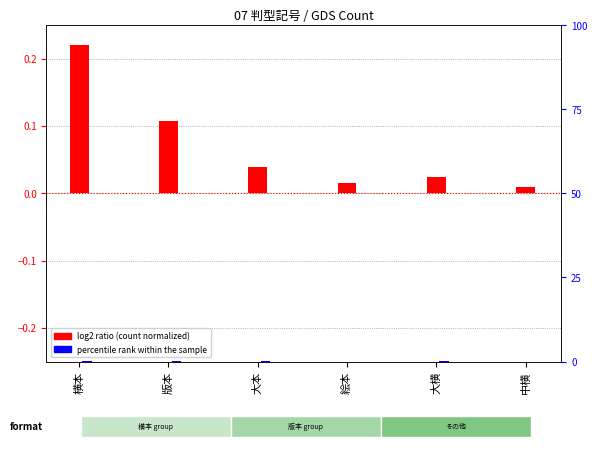

Is it true that log2 ratio (count normalized) equals 0.0 at 絵本?

True